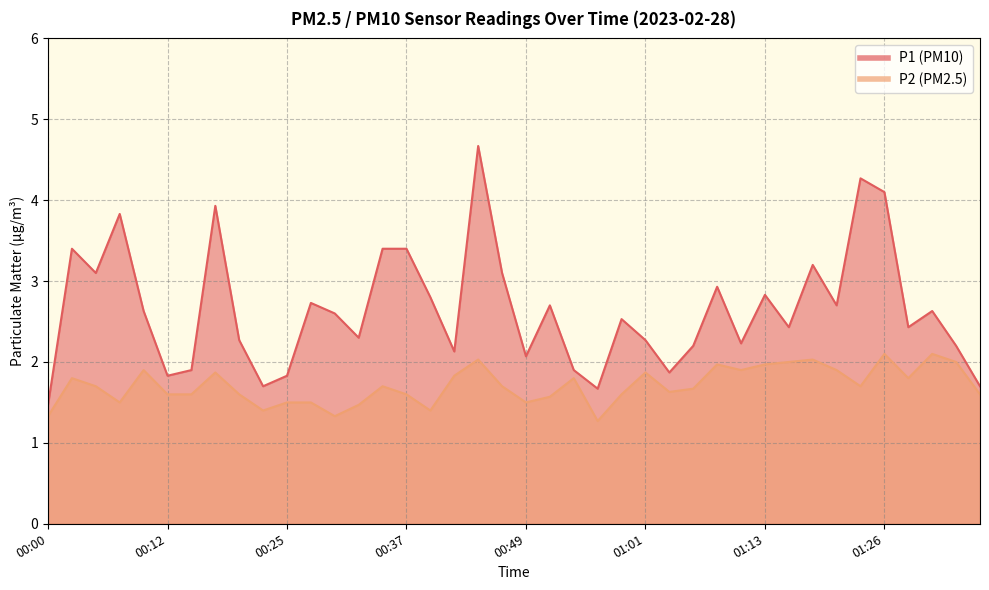

The value of P1 at 00:30 is 4.6. True or false?

False